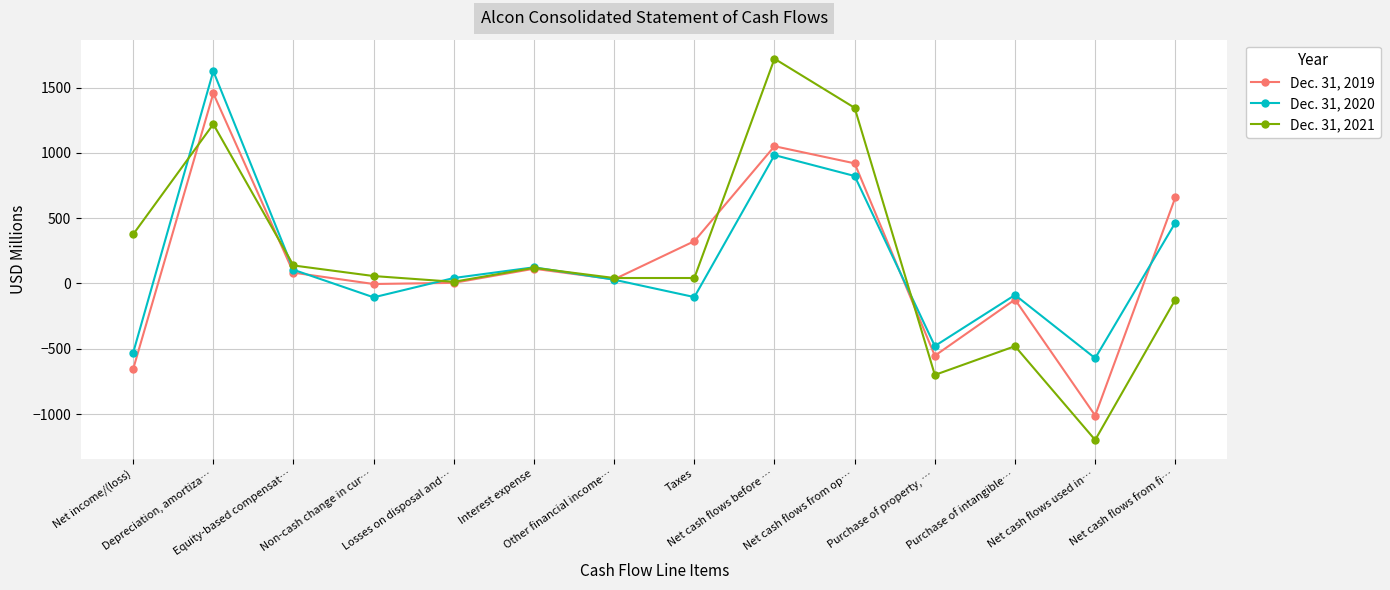

List the series in order of their peak value, lowest first.

Dec. 31, 2019, Dec. 31, 2020, Dec. 31, 2021